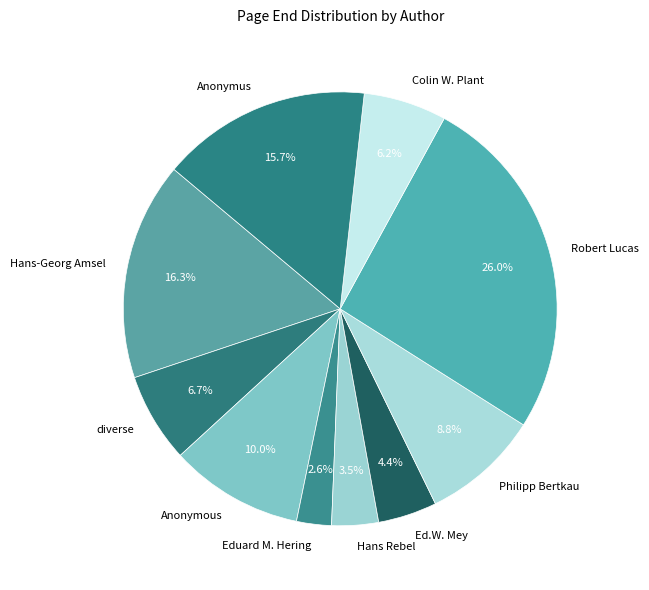

How many slices are in this pie chart?

10